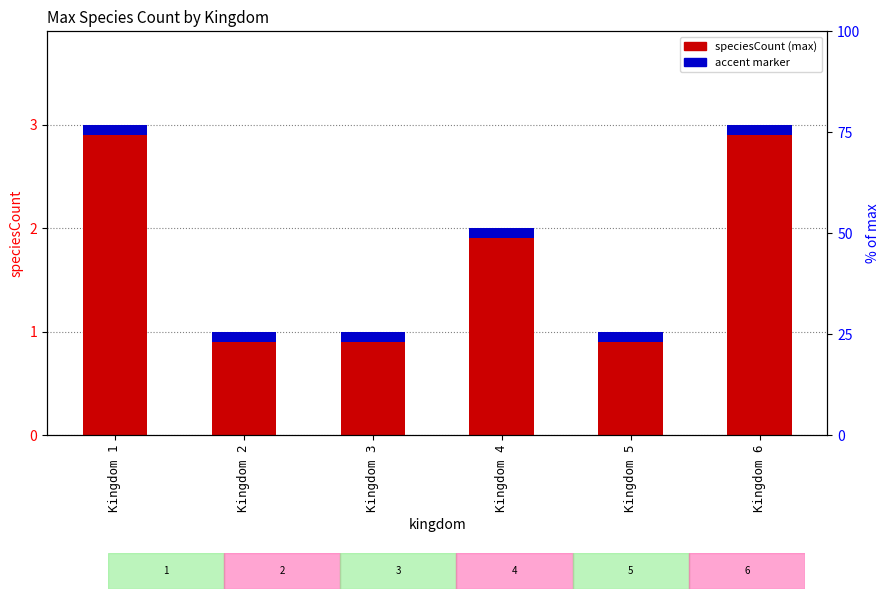

Which label corresponds to the largest value in the chart?

Kingdom 1